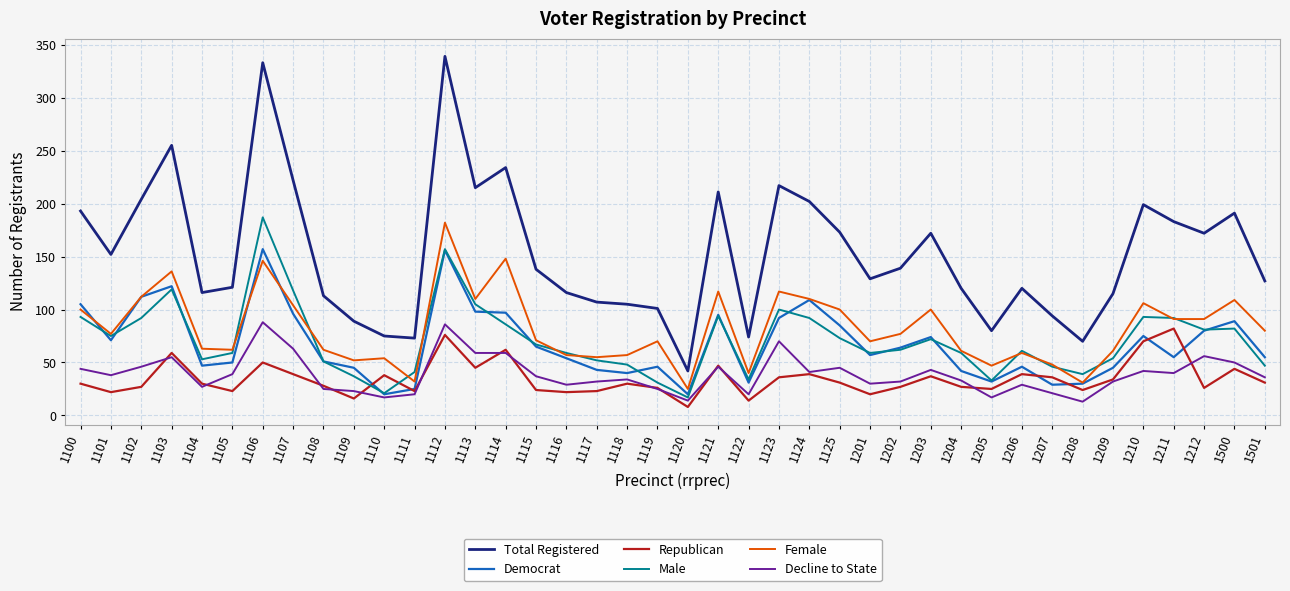

What is the sum of the Male values at 1109 and 1108?

88